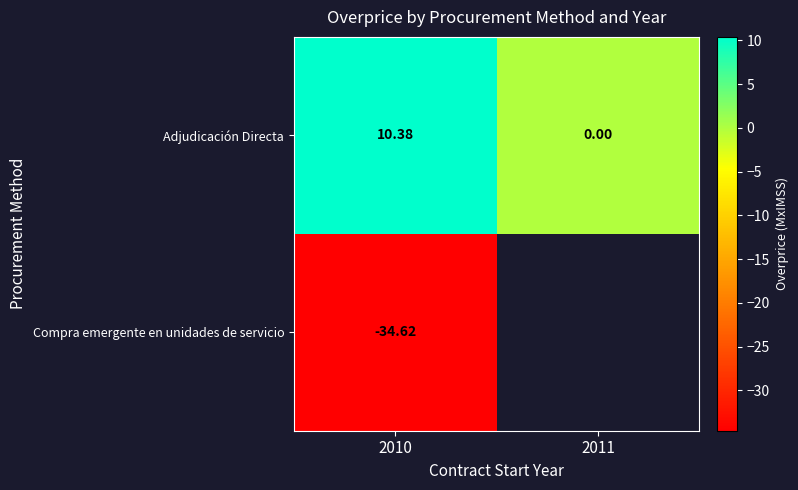

What is the difference between the maximum and minimum values in the Adjudicación Directa series?

10.4